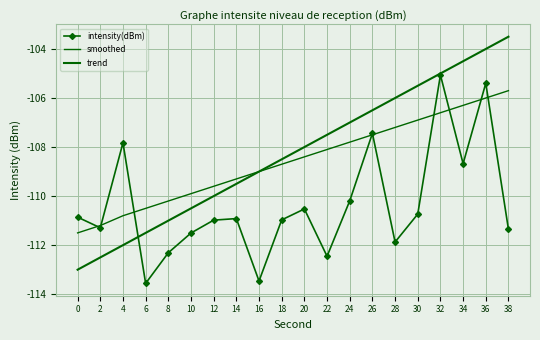

What is the difference between the maximum and minimum values in the intensity(dBm) series?

8.5